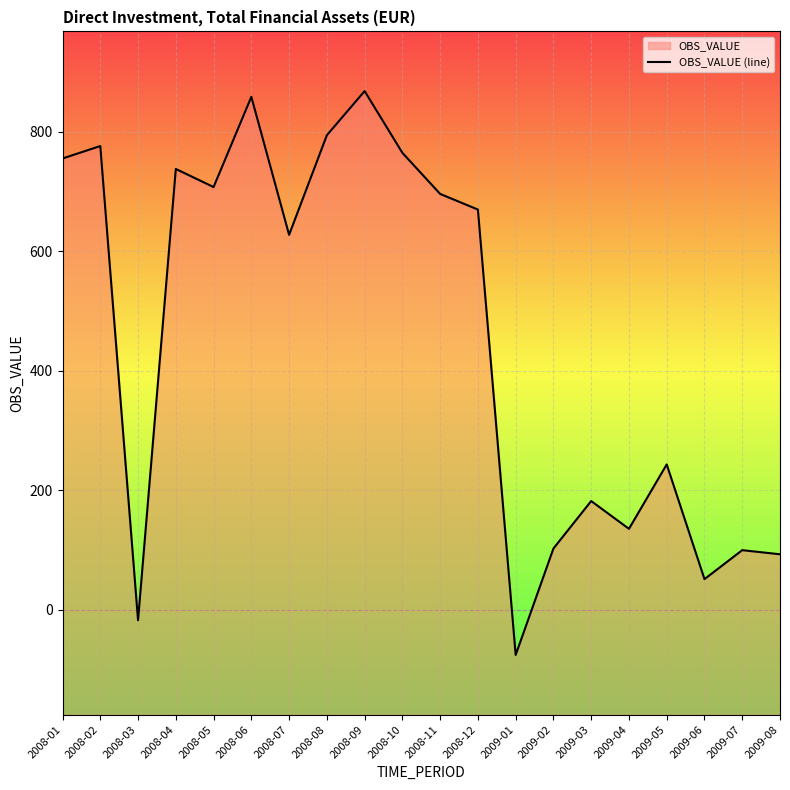

How many interior local peaks (higher than both neighbors) does the data have?

7